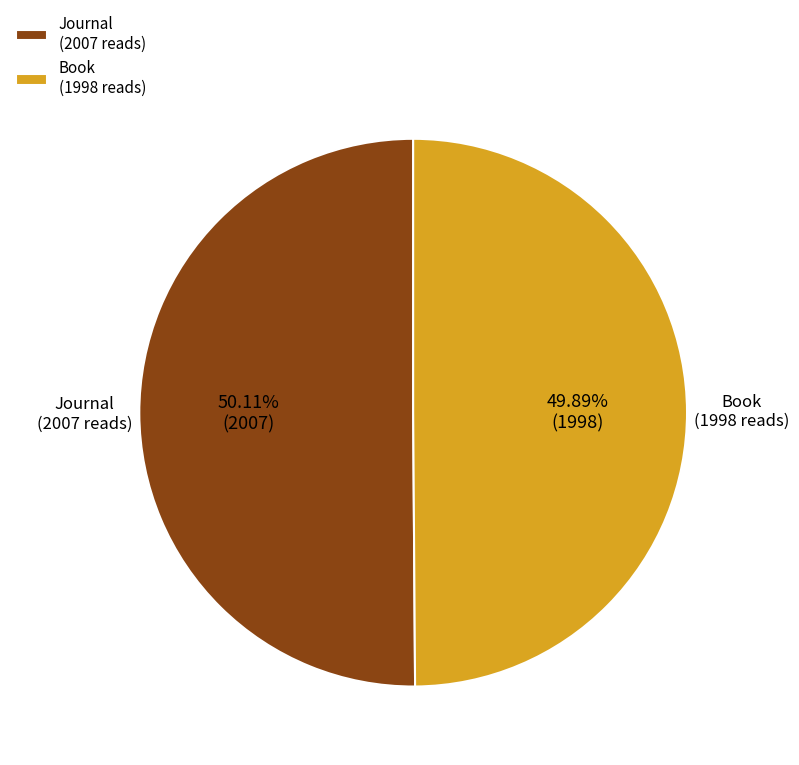

Approximately how many times larger is the value at Book (1998 reads) compared to Journal (2007 reads)?

1.0